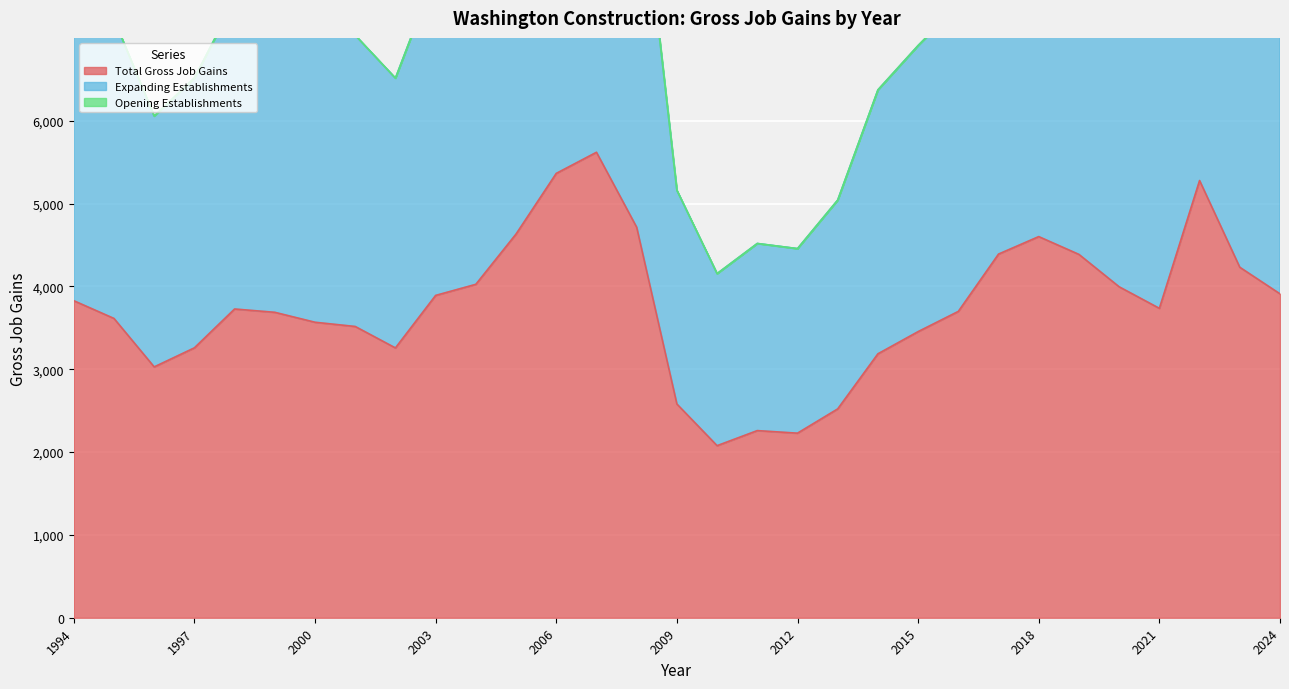

Does the chart display data point markers on the line(s)?

No